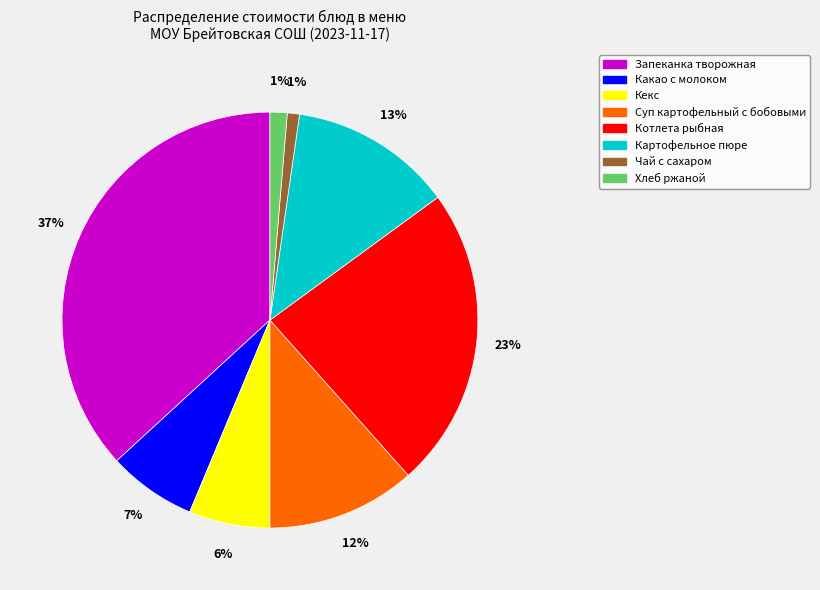

Which category has the biggest portion of the pie?

Запеканка творожная